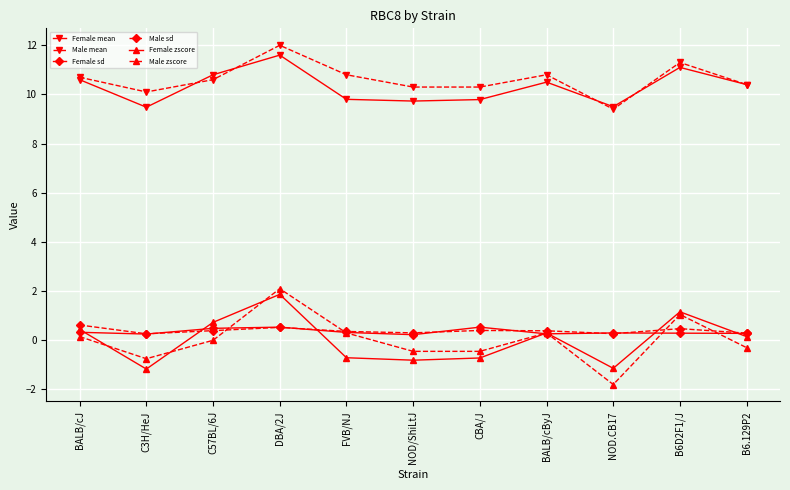

True or false: Male mean has a value of 3.1 at B6.129P2.

False